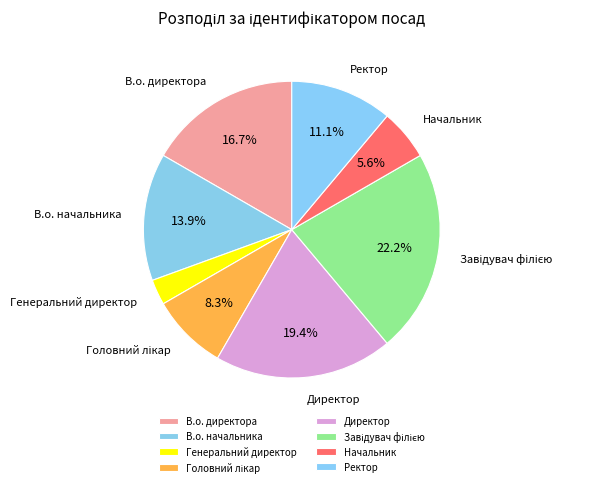

Which category has the smallest portion of the pie?

Генеральний директор